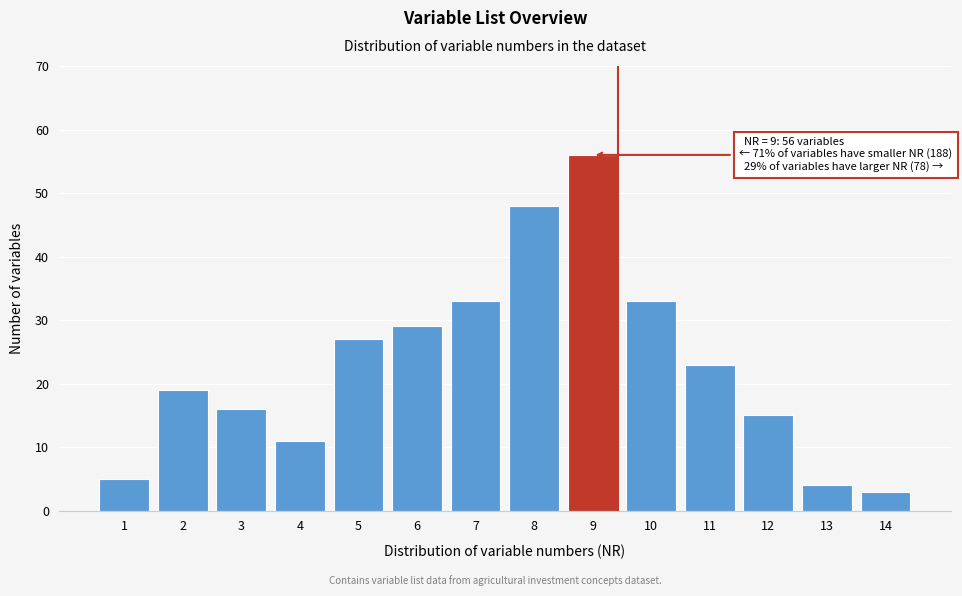

Reading right to left, what are all the values shown in this chart?

14=3	13=4	12=15	11=23	10=33	9=56	8=48	7=33	6=29	5=27	4=11	3=16	2=19	1=5